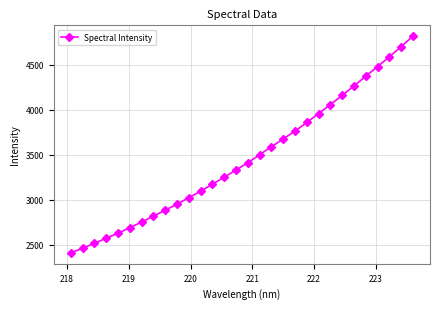

Reading left to right, what are all the values shown in this chart?

2409.1	2462.1	2515.5	2572.4	2628.5	2689.2	2752.4	2817.6	2883.7	2951.0	3022.6	3095.5	3172.3	3250.7	3330.6	3410.7	3499.7	3589.2	3674.8	3762.3	3858.3	3957.1	4056.4	4159.3	4263.9	4371.3	4479.0	4586.8	4701.0	4816.6